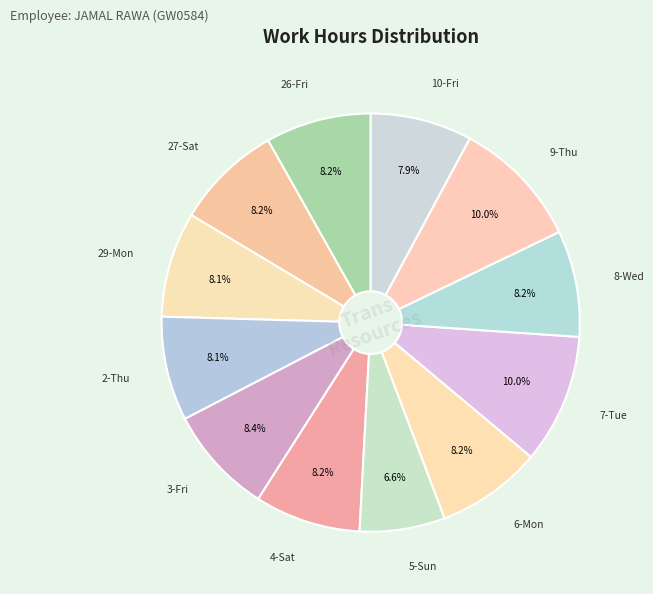

Which slice is the smallest?

5-Sun